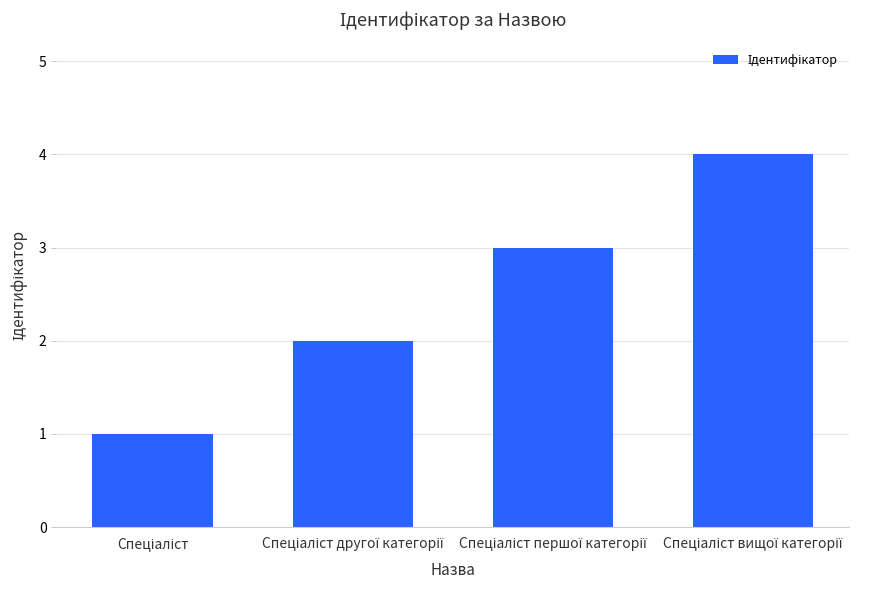

How many bars are there in total?

4